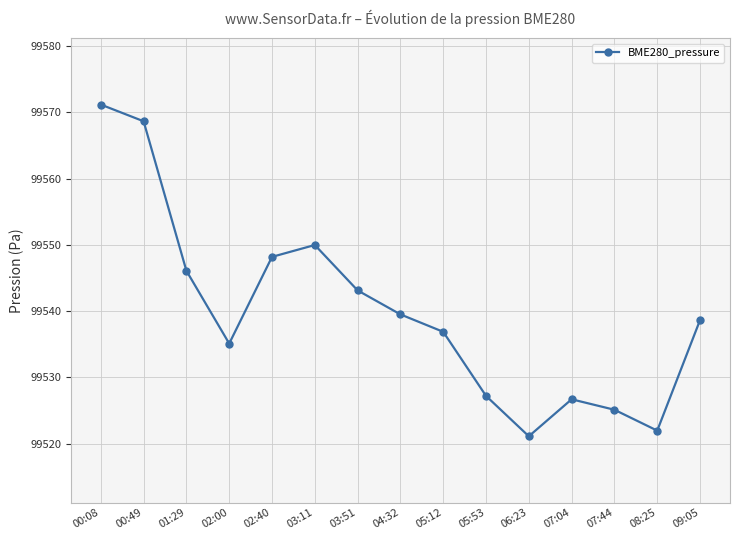

Where is the first local minimum?

02:00